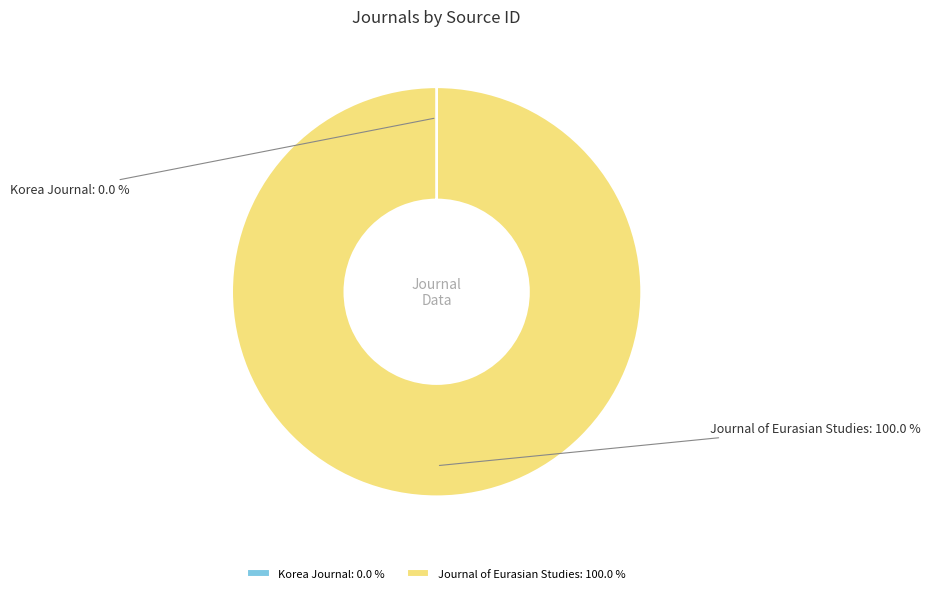

True or false: Journal of Eurasian Studies accounts for 87% of the total.

False